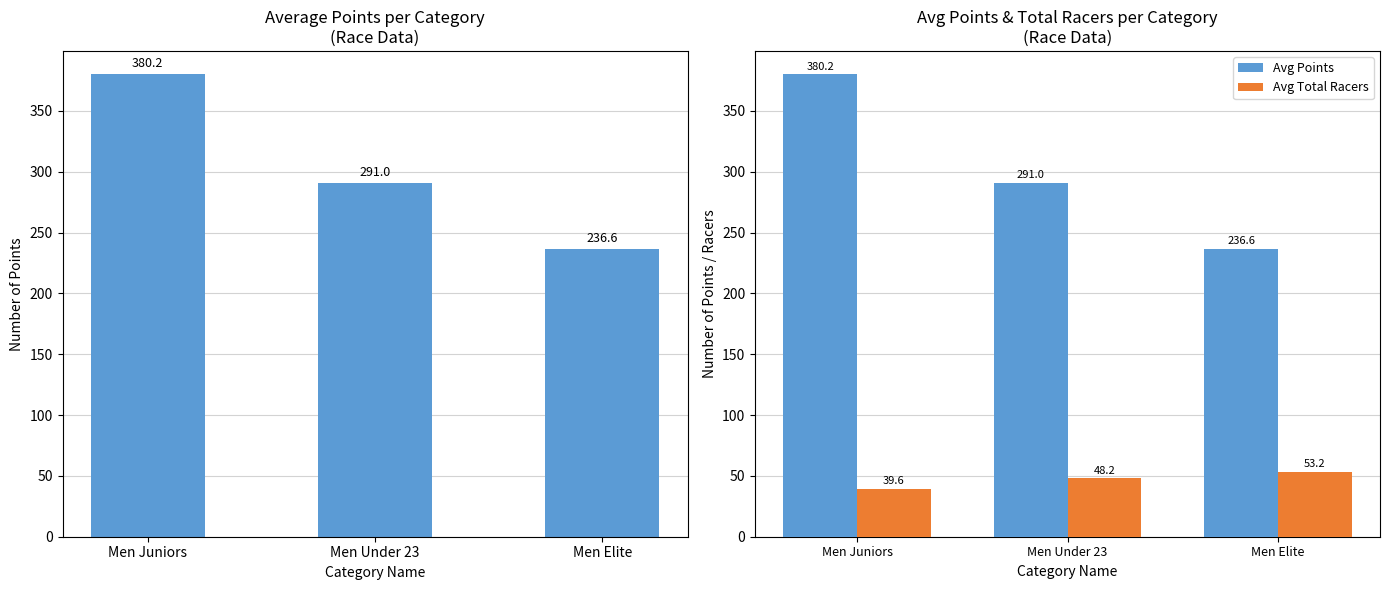

Read the Points value at Men Elite.

236.6